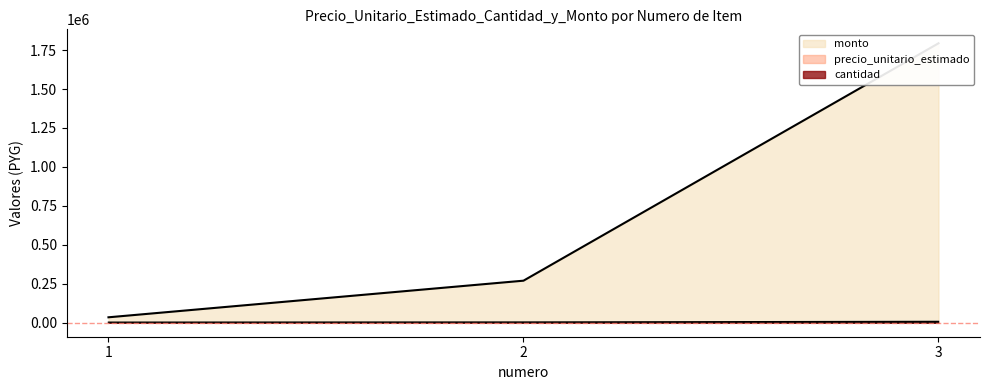

What is the value of the precio_unitario_estimado point at the 1st from the left?

3500